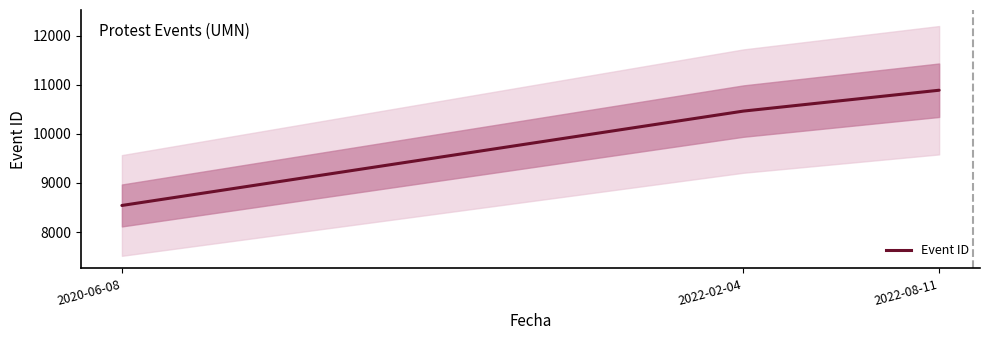

How many values are between 8542 and 10888?

3